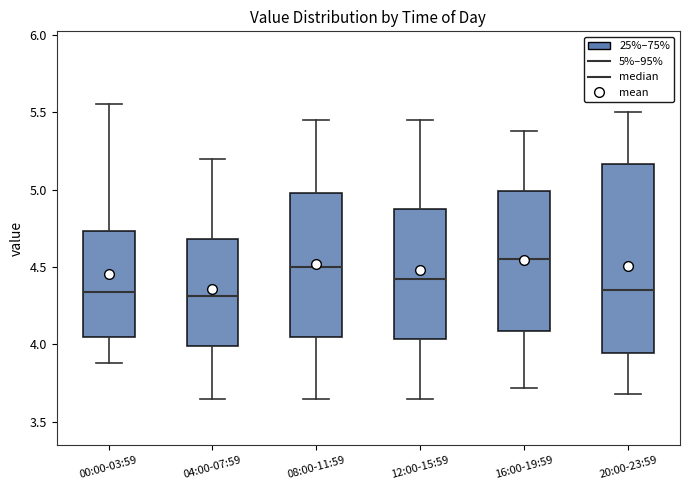

Reading left to right, transcribe this box plot: for each box, give where its median line is, the range the box spans, and where its two whiskers end, as read against the y-axis. The values are not printed on the chart, so give them approximately, as read against the axis.

00:00-03:59: median 4.35, box 4.05 to 4.75, whiskers 3.90 to 5.55
04:00-07:59: median 4.30, box 4.00 to 4.70, whiskers 3.65 to 5.20
08:00-11:59: median 4.50, box 4.05 to 5.00, whiskers 3.65 to 5.45
12:00-15:59: median 4.45, box 4.05 to 4.90, whiskers 3.65 to 5.45
16:00-19:59: median 4.55, box 4.10 to 5.00, whiskers 3.70 to 5.40
20:00-23:59: median 4.35, box 3.95 to 5.15, whiskers 3.70 to 5.50